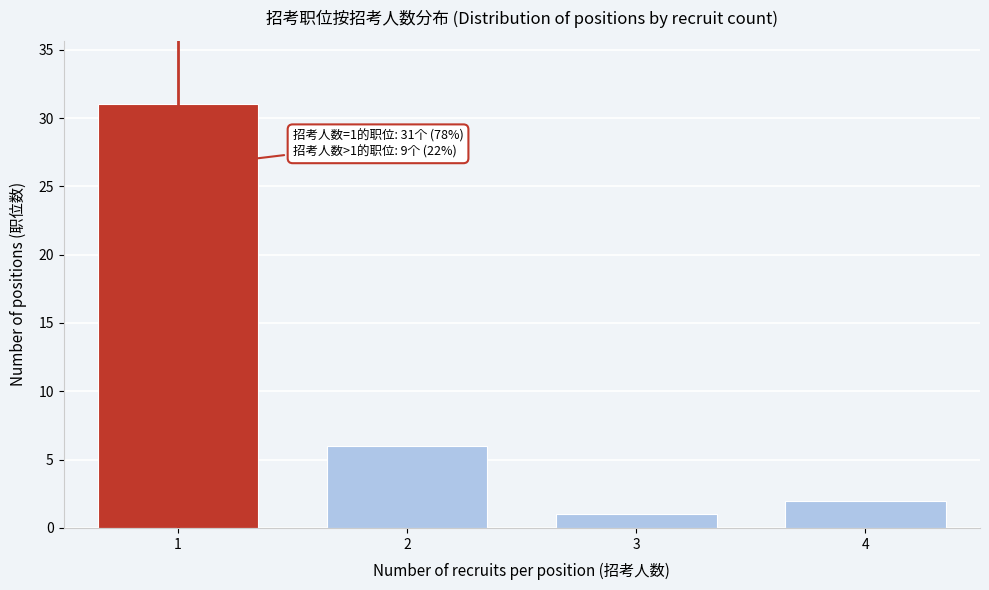

Reading right to left, what are all the values shown in this chart?

4=2	3=1	2=6	1=31